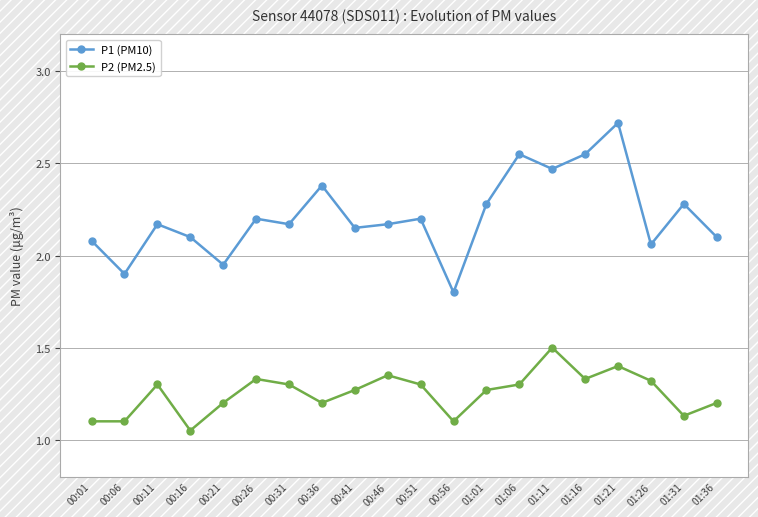

How many lines are shown in the chart?

2